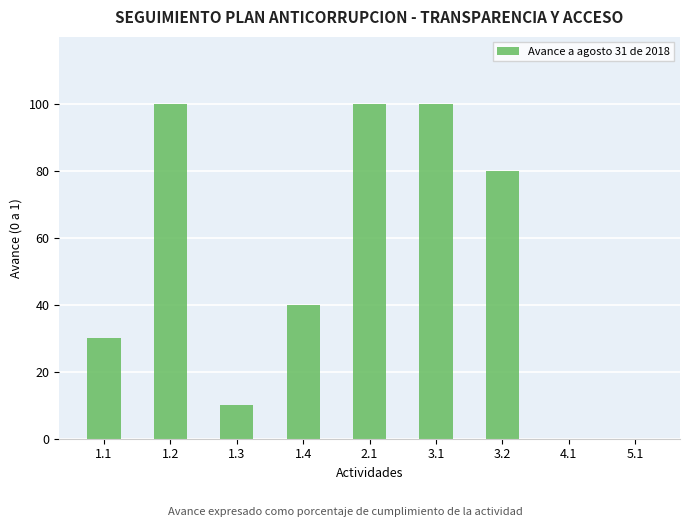

What is the sum of all values?

460